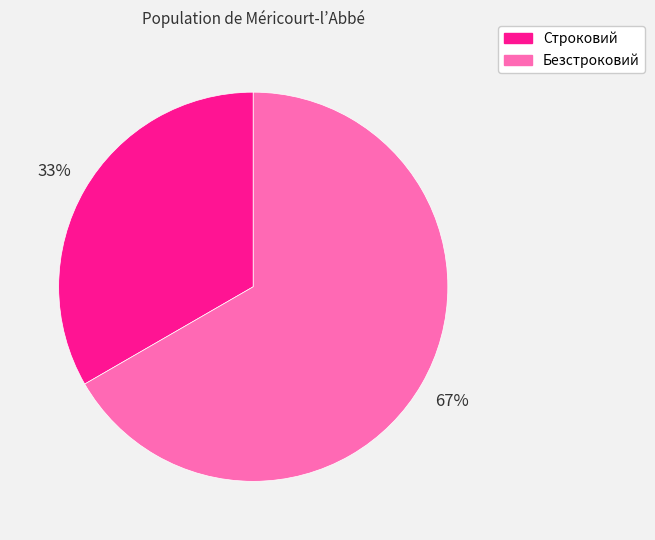

Count the number of slices in the pie.

2